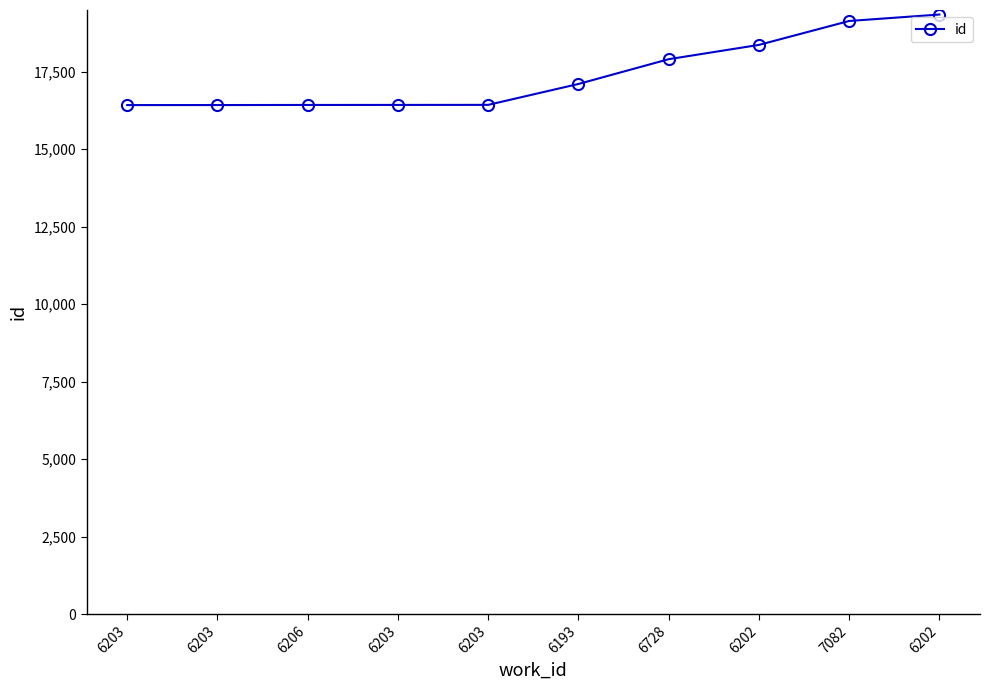

Is this an area chart (filled region under the line)?

No